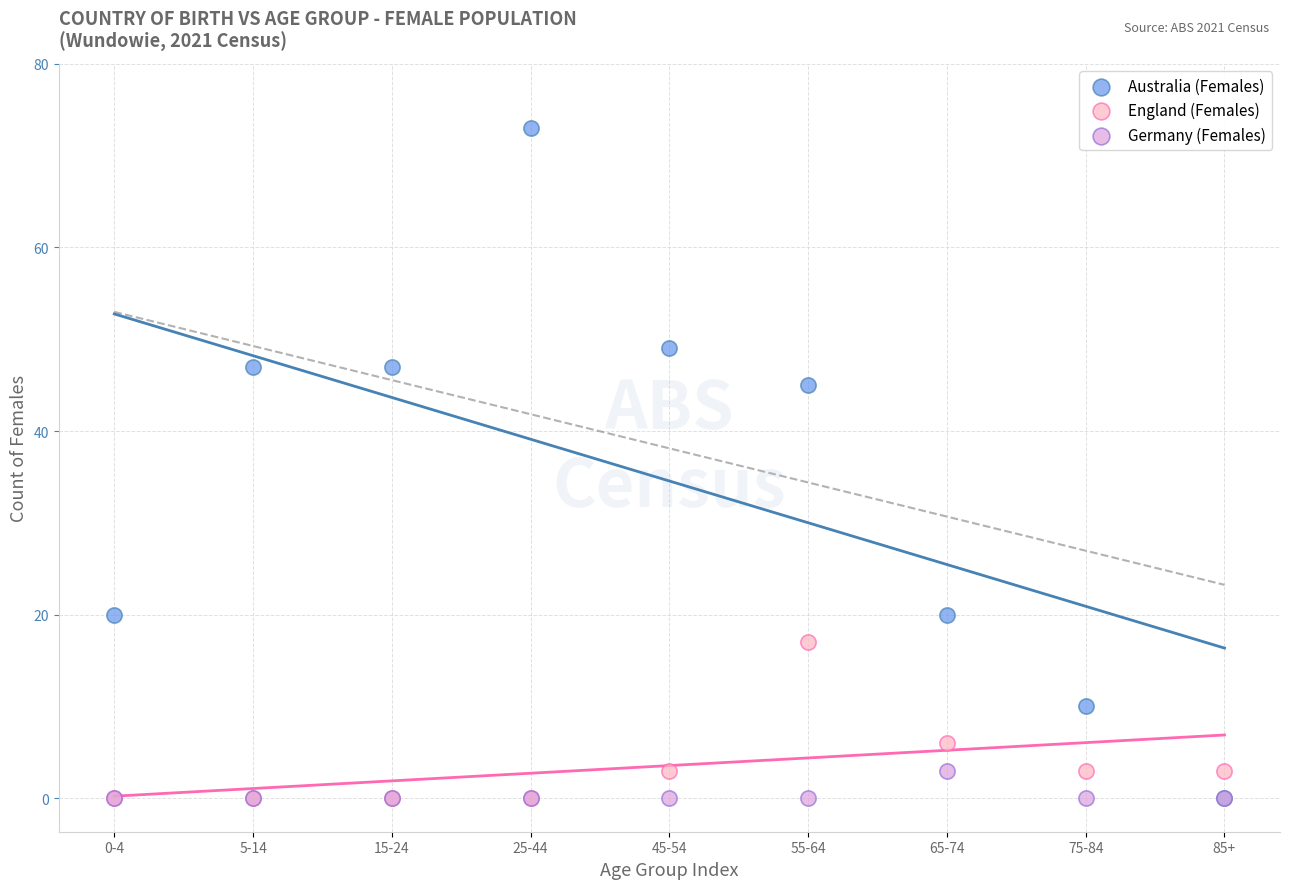

In the Australia (Females) series, what Y value is closest to 36?

45